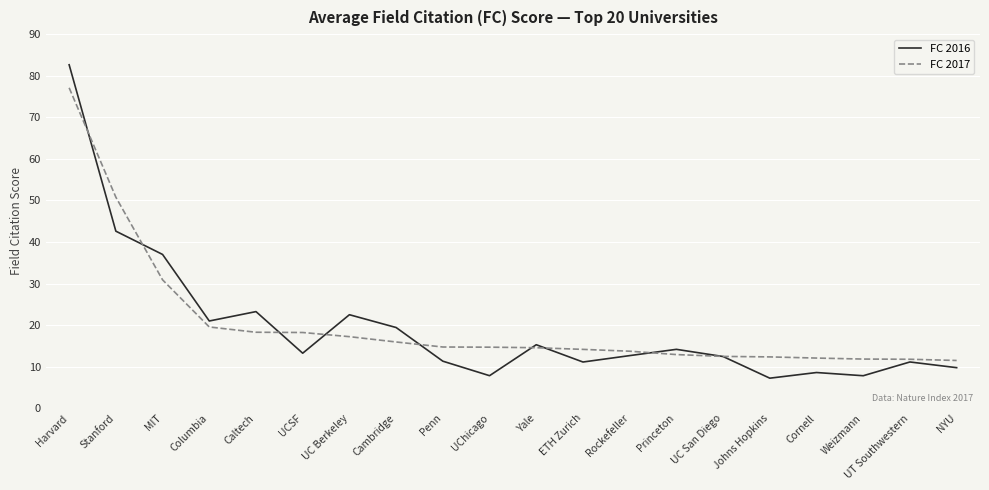

Rank the series by their maximum value, from lowest to highest.

FC 2017, FC 2016